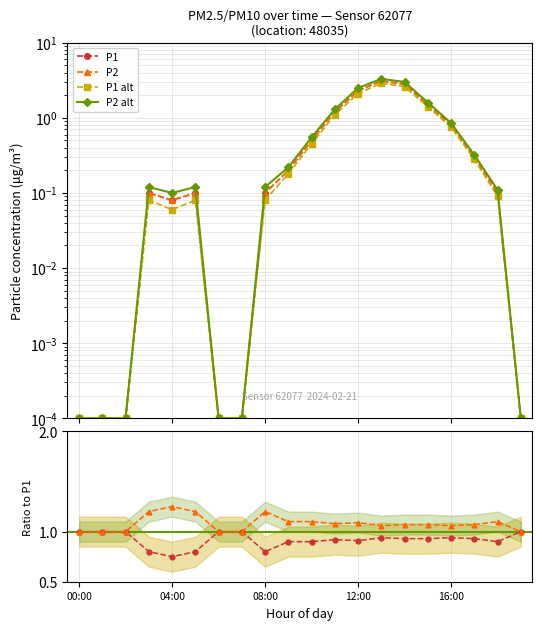

True or false: P2 has a value of 0.5 at 17:00.

False